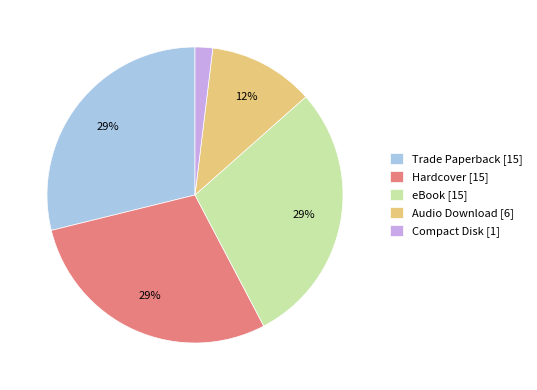

Which slice is the smallest?

Compact Disk